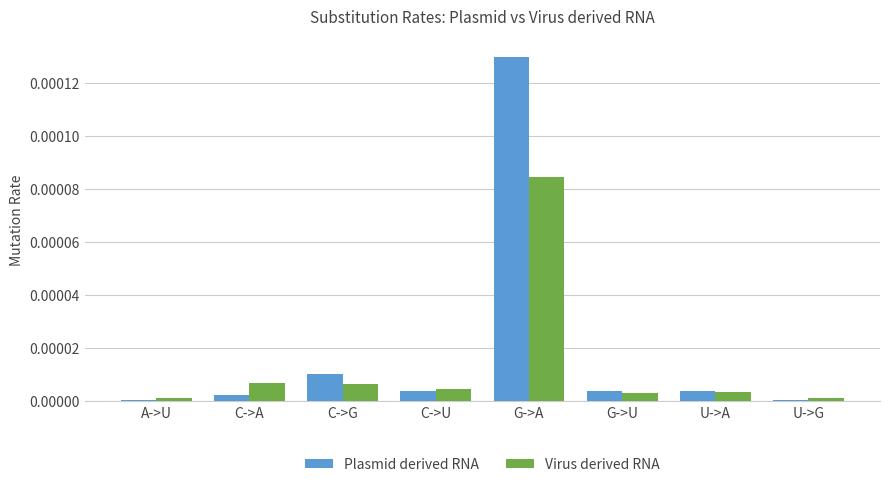

Rank the series by their average value, from lowest to highest.

Virus derived RNA, Plasmid derived RNA